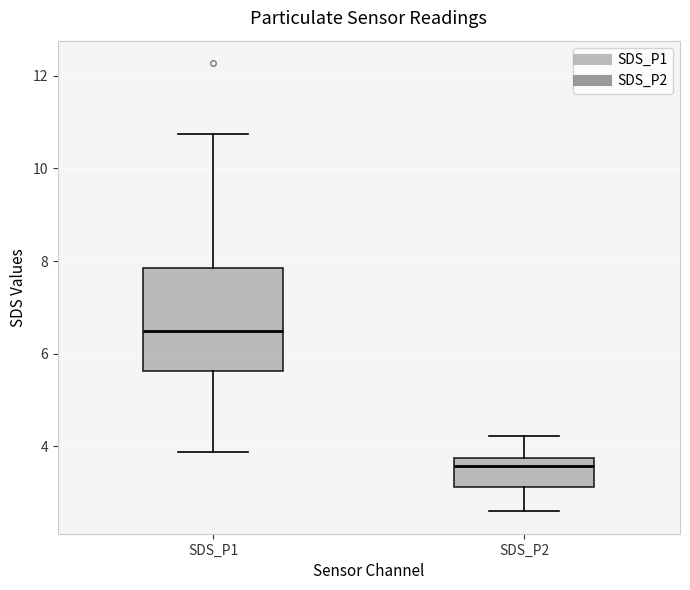

Where does the median line of the box for SDS_P1 sit on the y-axis? The values are not printed on the chart, so give them approximately, as read against the axis.

6.6